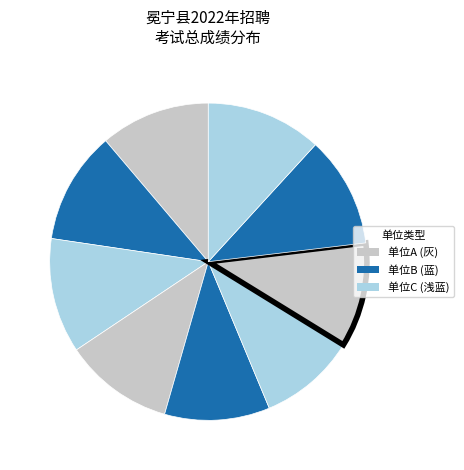

How many segments does this pie chart have?

9